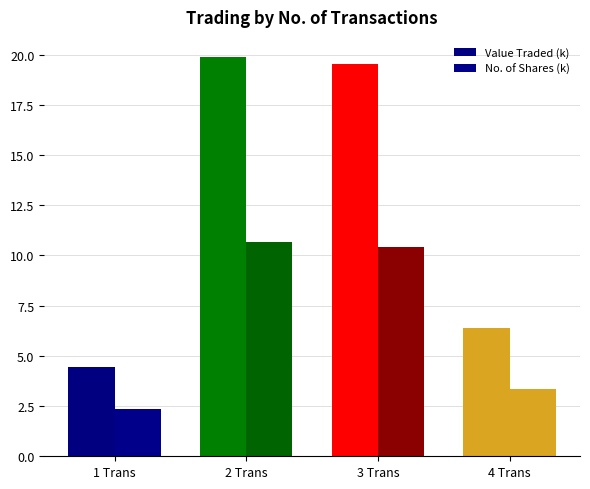

Is it true that Value Traded (k) equals 8.8 at 4 Trans?

False